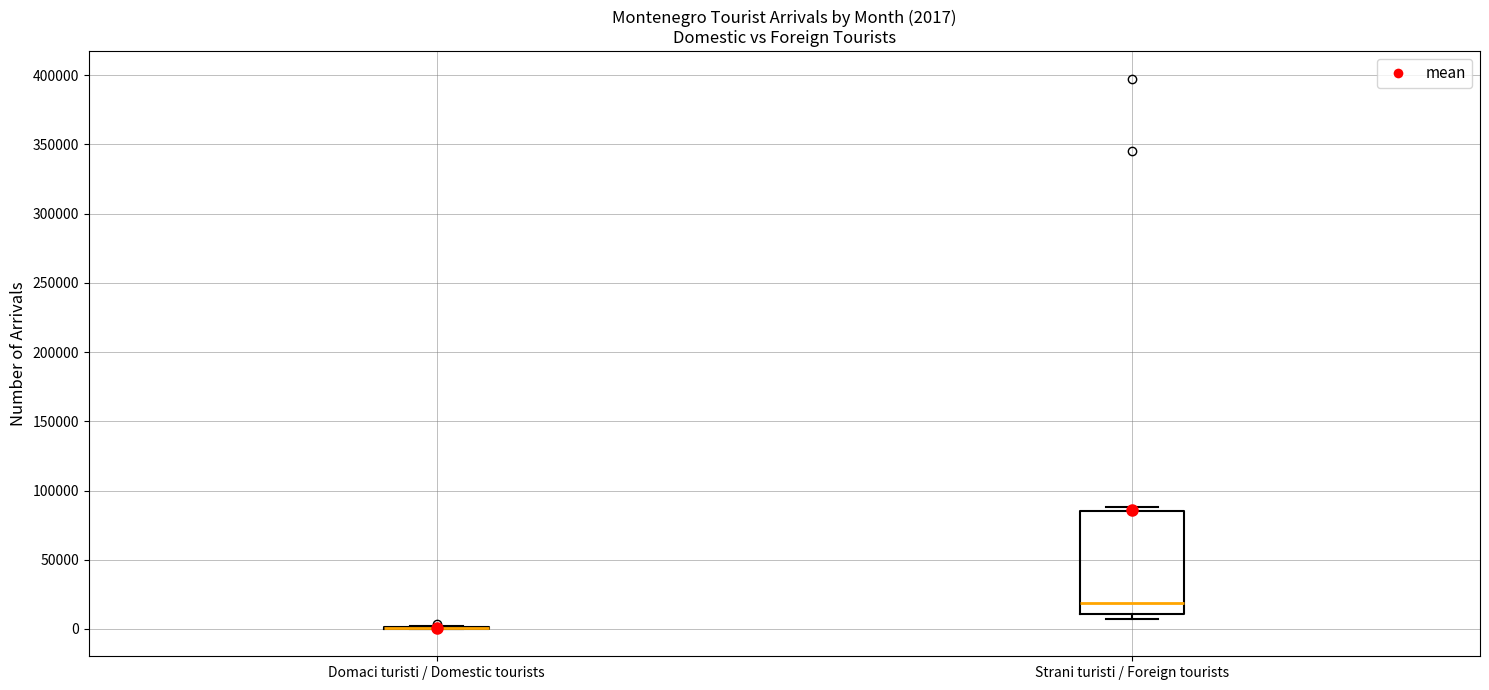

Which box is the tallest, from its lower edge to its upper edge?

Strani turisti / Foreign tourists